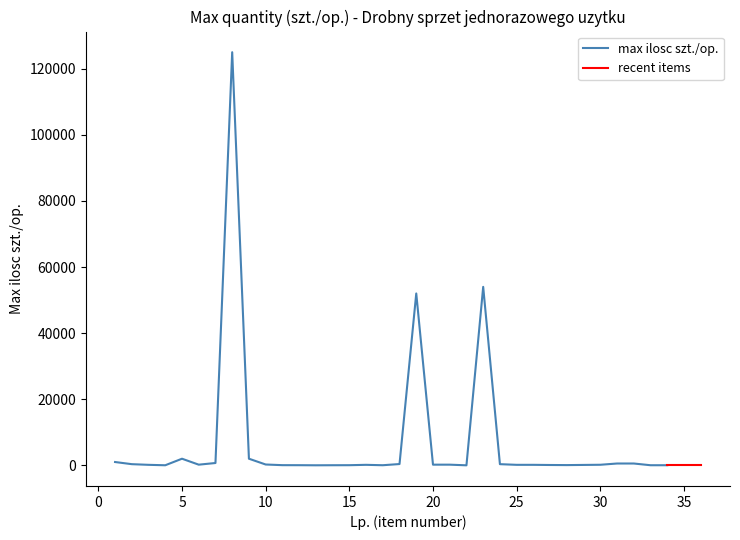

At which label does the data first exceed 150?

1